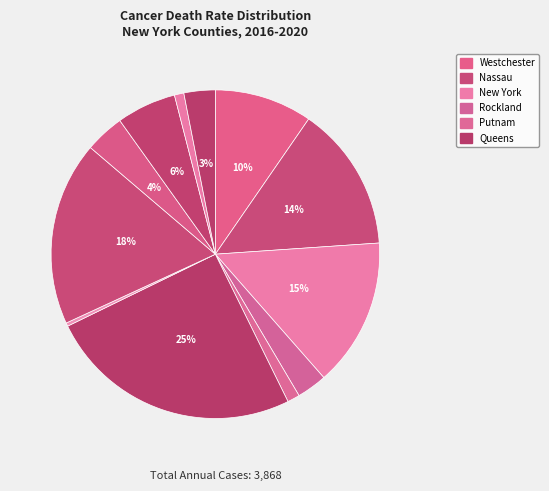

Is there any slice that represents more than half of the pie?

No